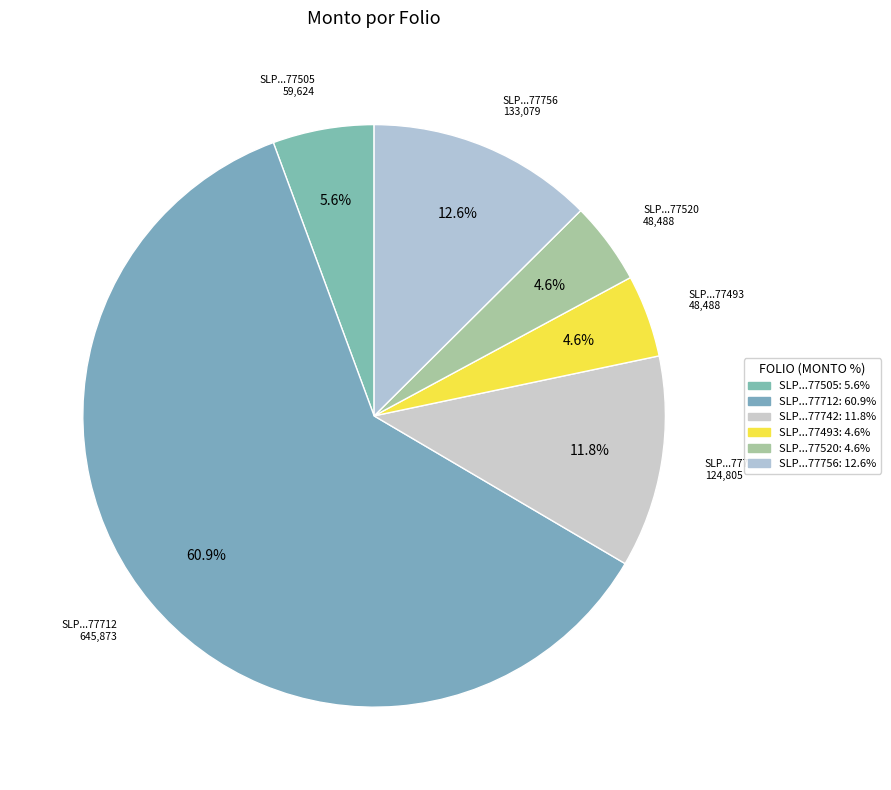

Which has a higher value, SLP...77756 or SLP...77520?

SLP...77756